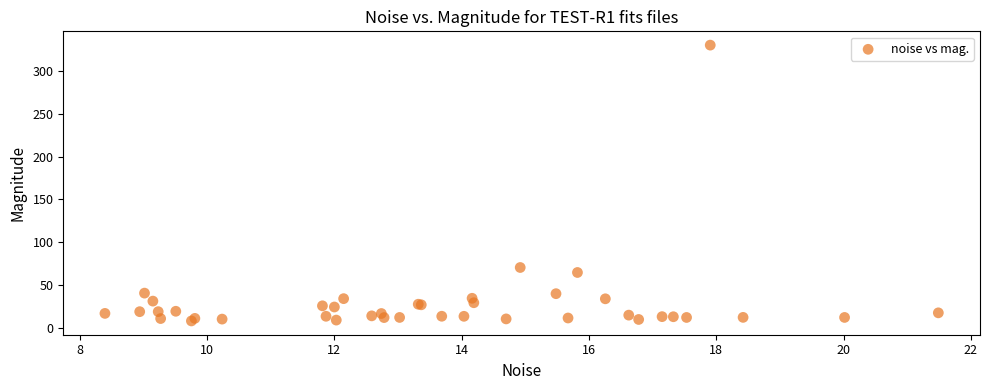

What Y value in the scatter plot is closest to 169?

70.5